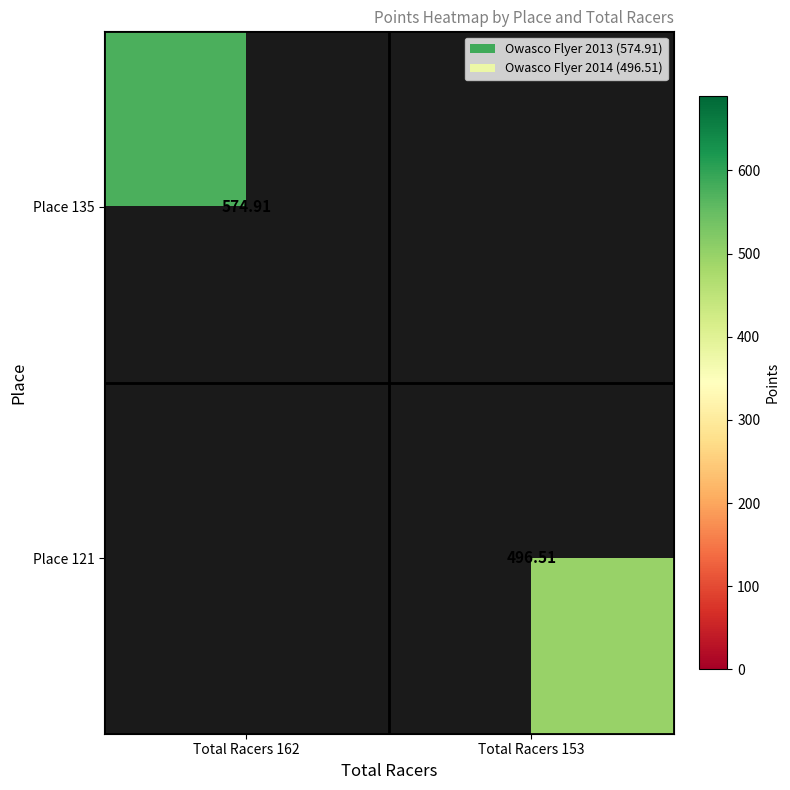

The value of Place 135 at Total Racers 162 is 1031.1. True or false?

False